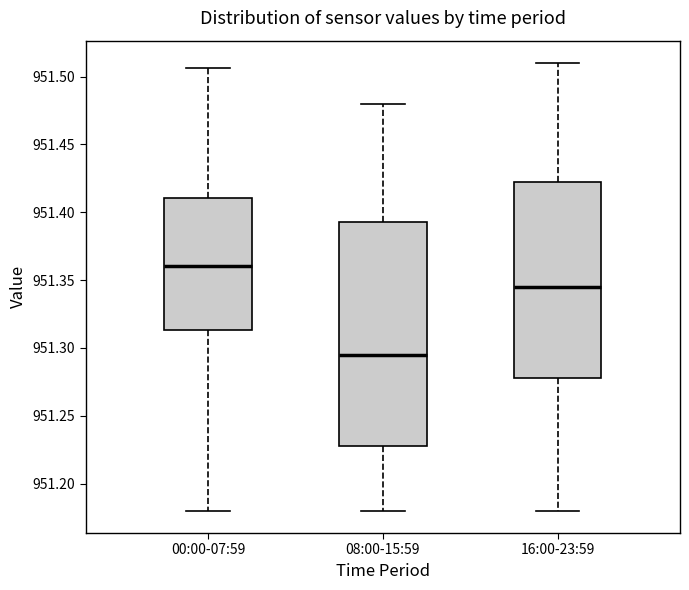

Reading left to right, read every box against the y-axis: the position of its median line, the range the box covers, and the ends of its whiskers. The values are not printed on the chart, so give them approximately, as read against the axis.

00:00-07:59: median 951.360, box 951.315 to 951.410, whiskers 951.180 to 951.505
08:00-15:59: median 951.295, box 951.230 to 951.395, whiskers 951.180 to 951.480
16:00-23:59: median 951.345, box 951.280 to 951.425, whiskers 951.180 to 951.510